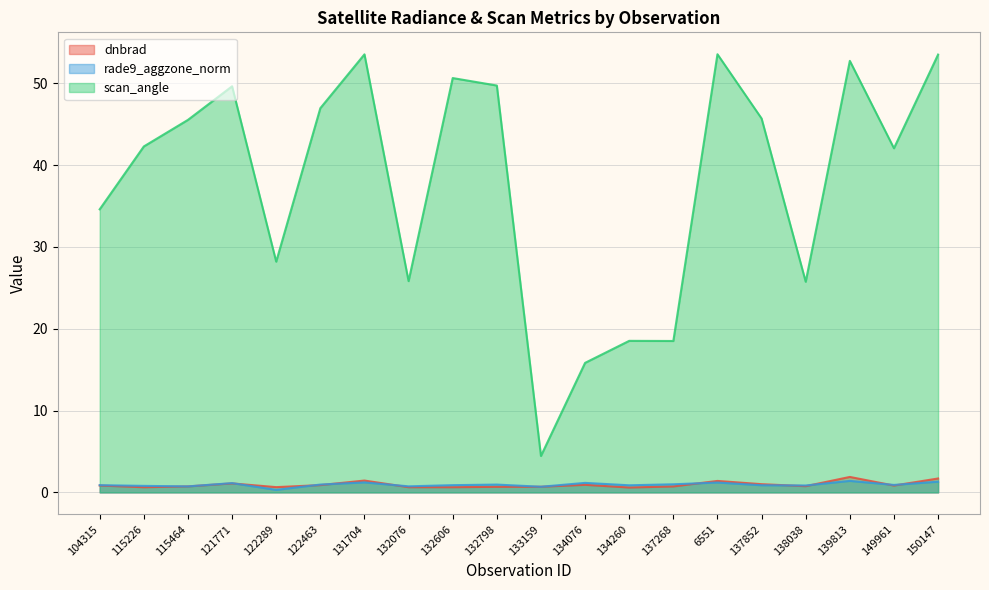

At which category does the chart reach its minimum across all series?

122289